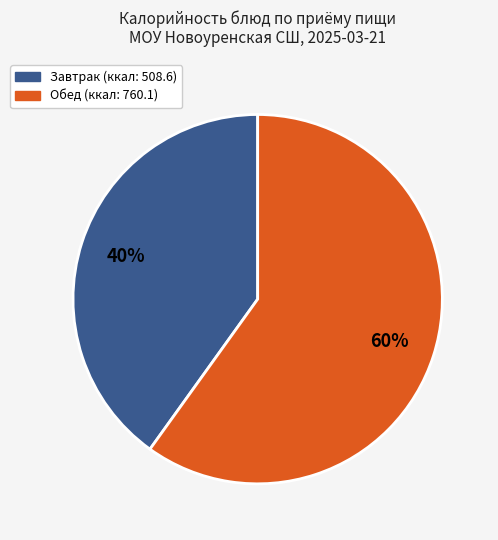

Is there a majority slice in this chart?

Yes